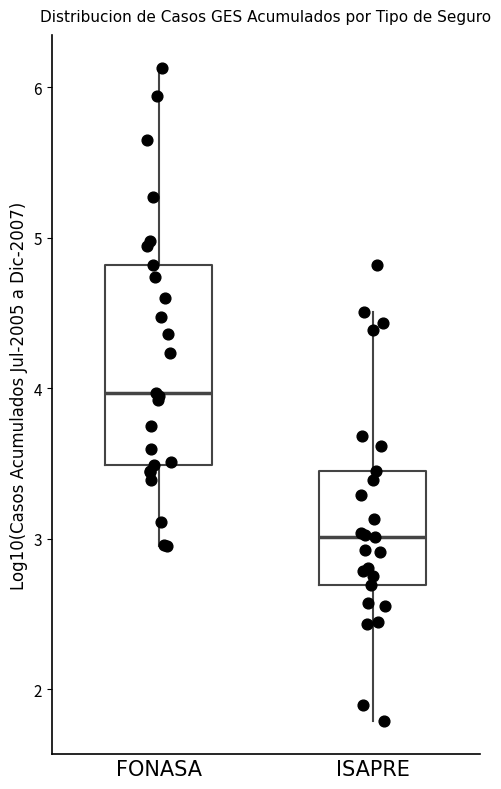

Which box has the lowest median line?

ISAPRE